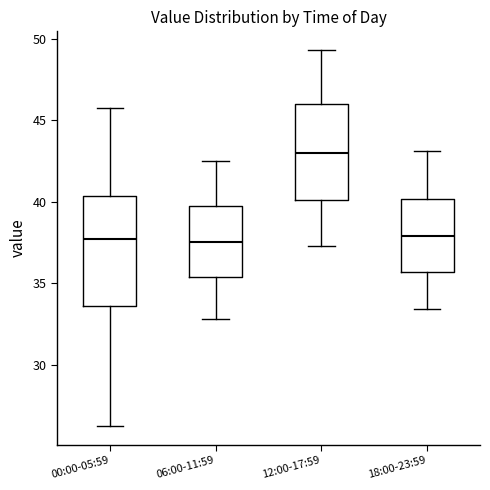

Reading left to right, transcribe this box plot: for each box, give where its median line is, the range the box spans, and where its two whiskers end, as read against the y-axis. The values are not printed on the chart, so give them approximately, as read against the axis.

00:00-05:59: median 37.5, box 33.5 to 40.5, whiskers 26.5 to 45.5
06:00-11:59: median 37.5, box 35.5 to 39.5, whiskers 33.0 to 42.5
12:00-17:59: median 43.0, box 40.0 to 46.0, whiskers 37.5 to 49.5
18:00-23:59: median 38.0, box 35.5 to 40.0, whiskers 33.5 to 43.0